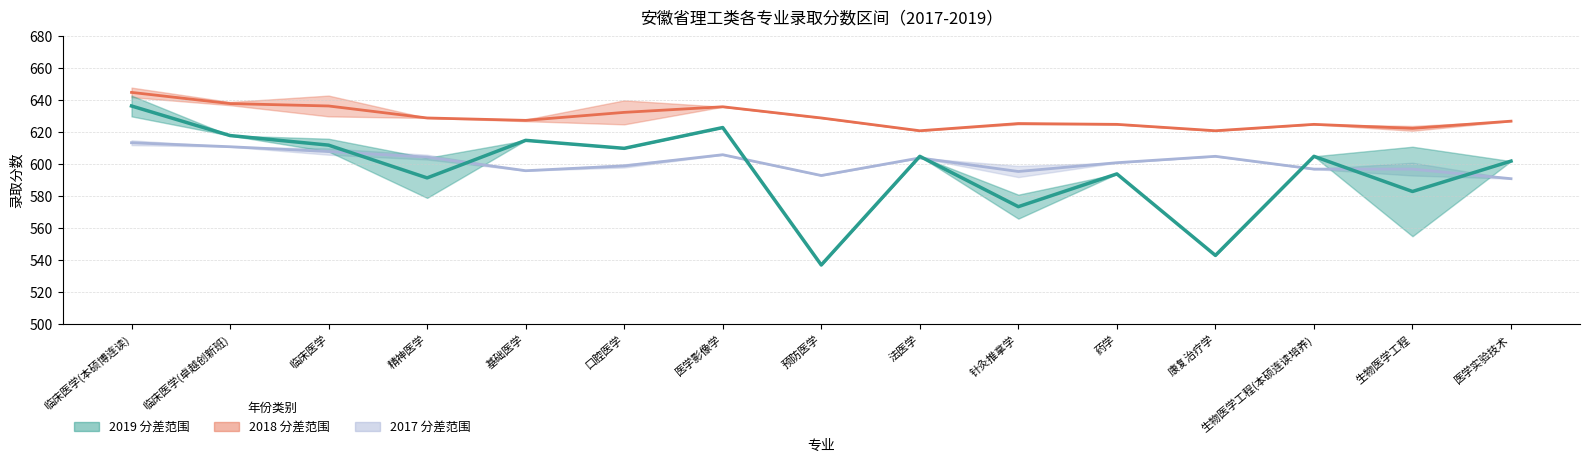

True or false: 2017 均值线 and 2018 均值线 cross at least once.

False